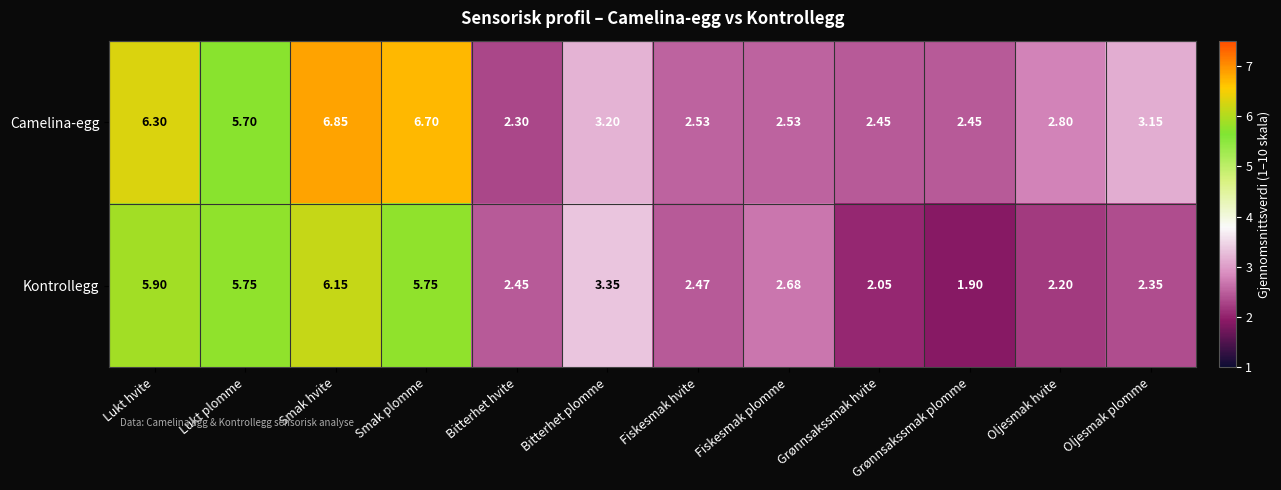

List the series in order of their overall mean, highest first.

Camelina-egg, Kontrollegg